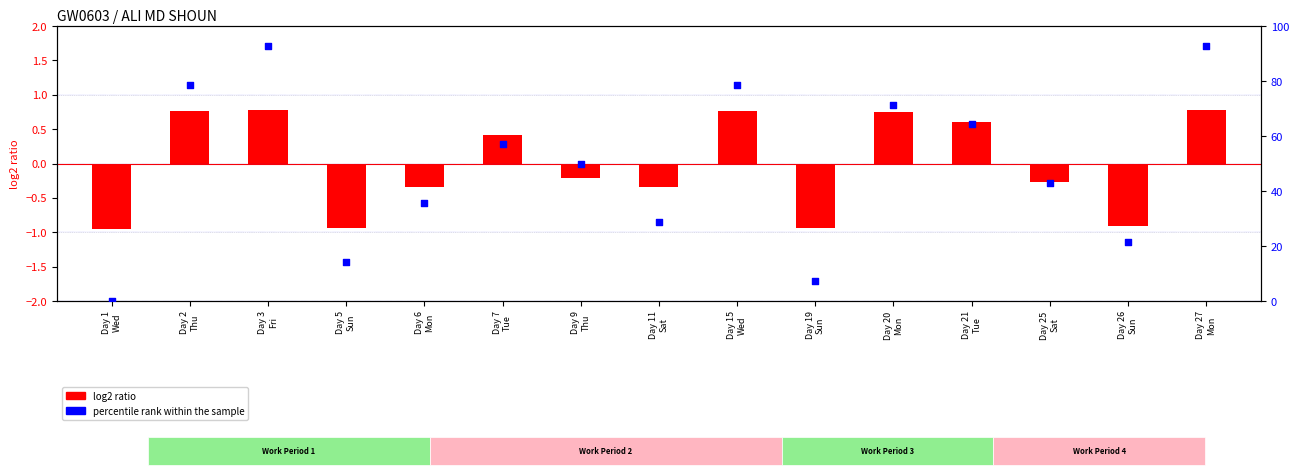

At which category is the sum across all series the highest?

Day 3
Fri